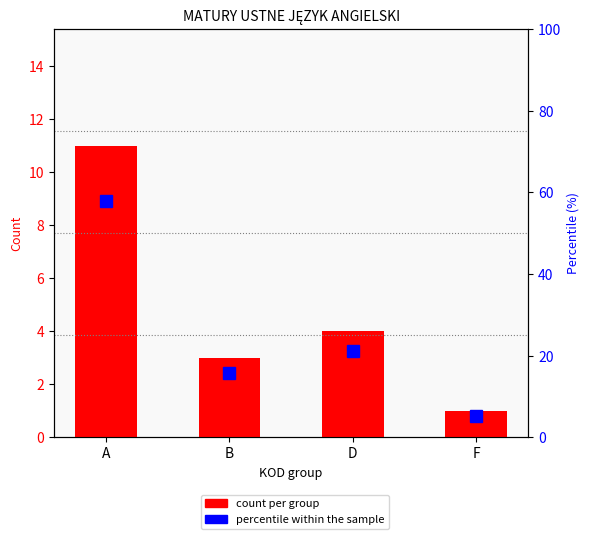

True or false: percentile within sample has a value of 15.8 at B.

True